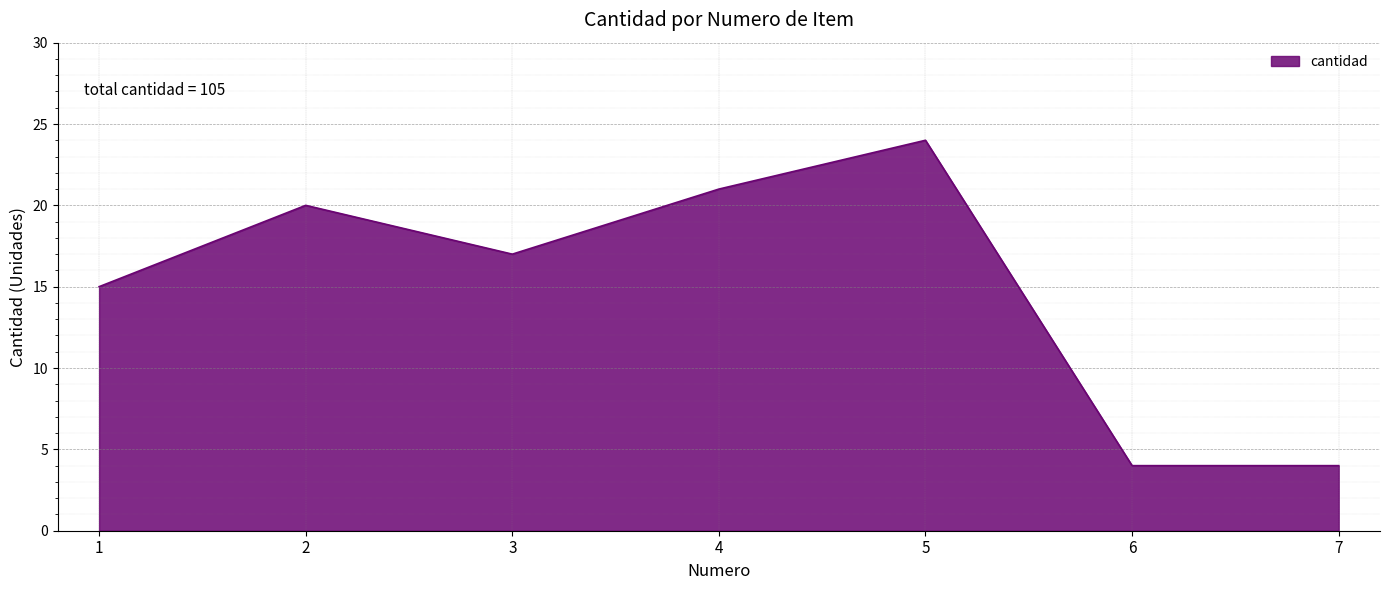

At which category does the data reach its first local valley?

3